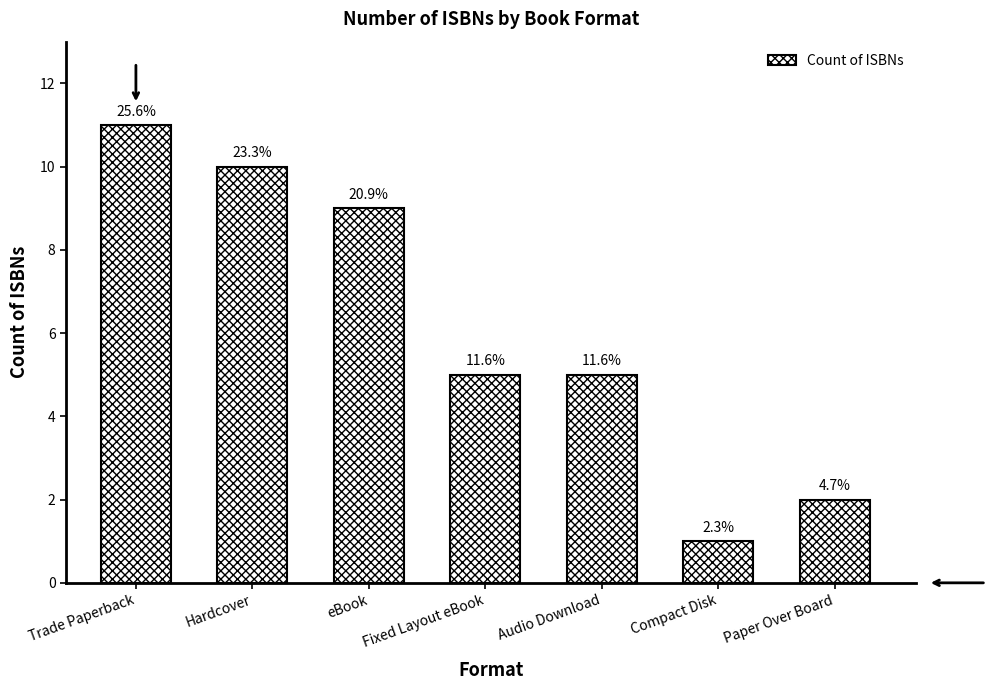

The chart shows a value of 11 at Trade Paperback. True or false?

True